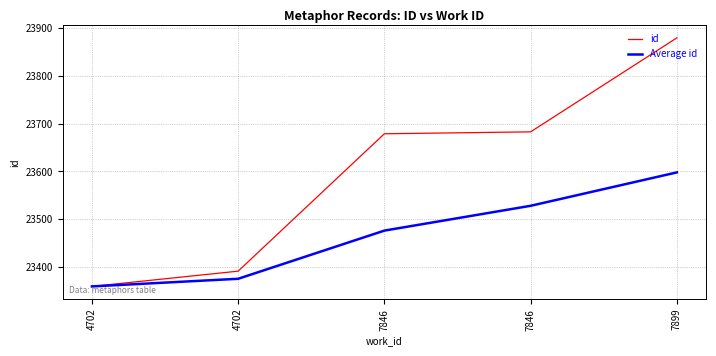

Rank the series by their average value, from highest to lowest.

id, Average id